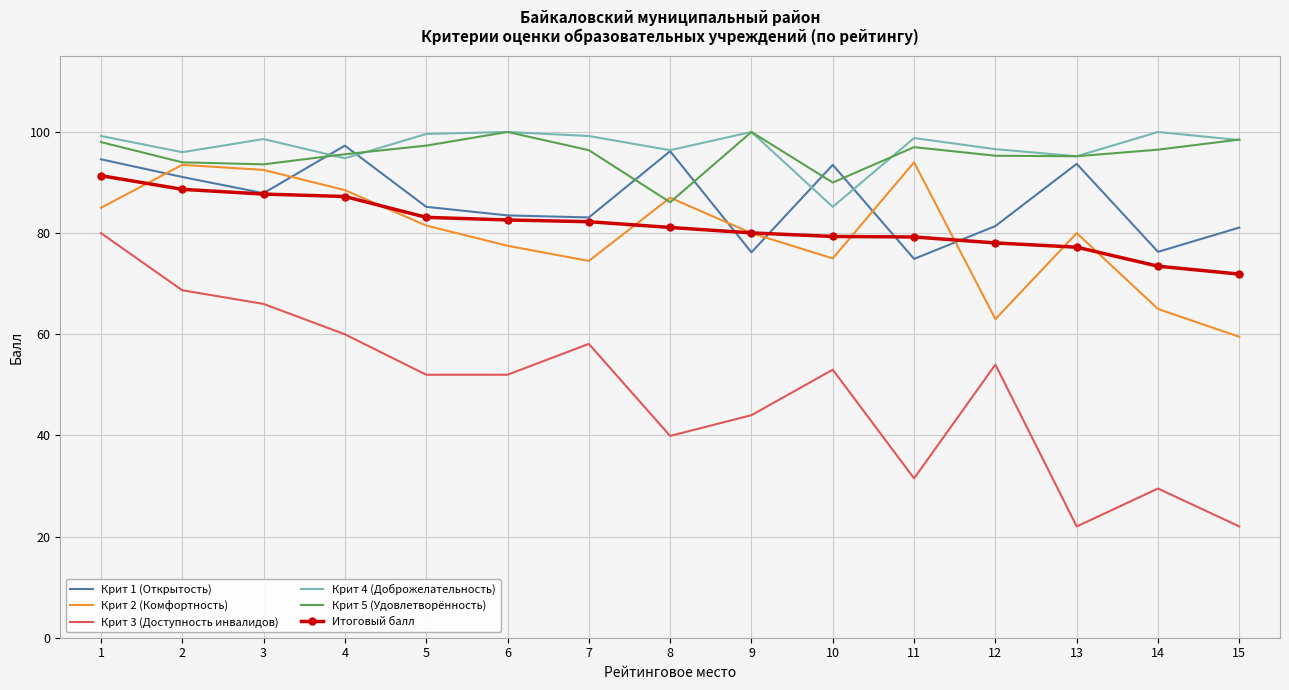

The value of Крит 5 (Удовлетворённость) at 5 is 97.3. True or false?

True